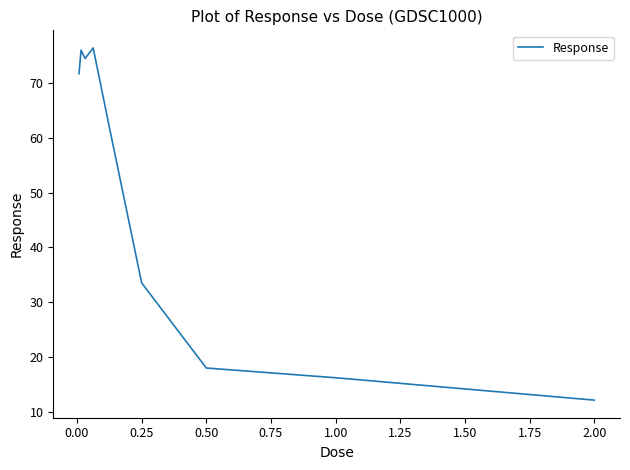

What is the difference between the maximum and minimum values?

64.4